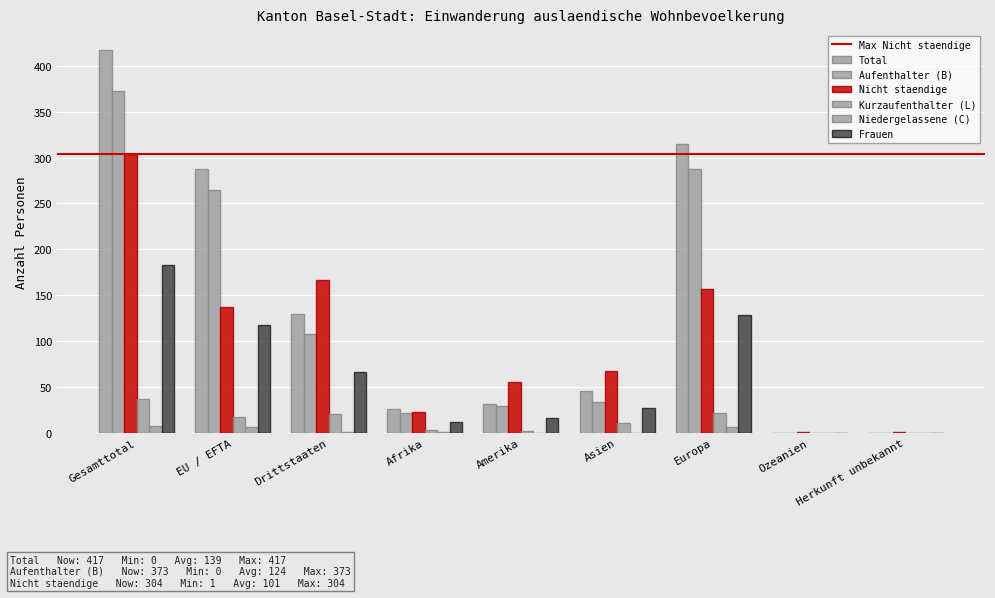

How many categories are shown in the chart?

9